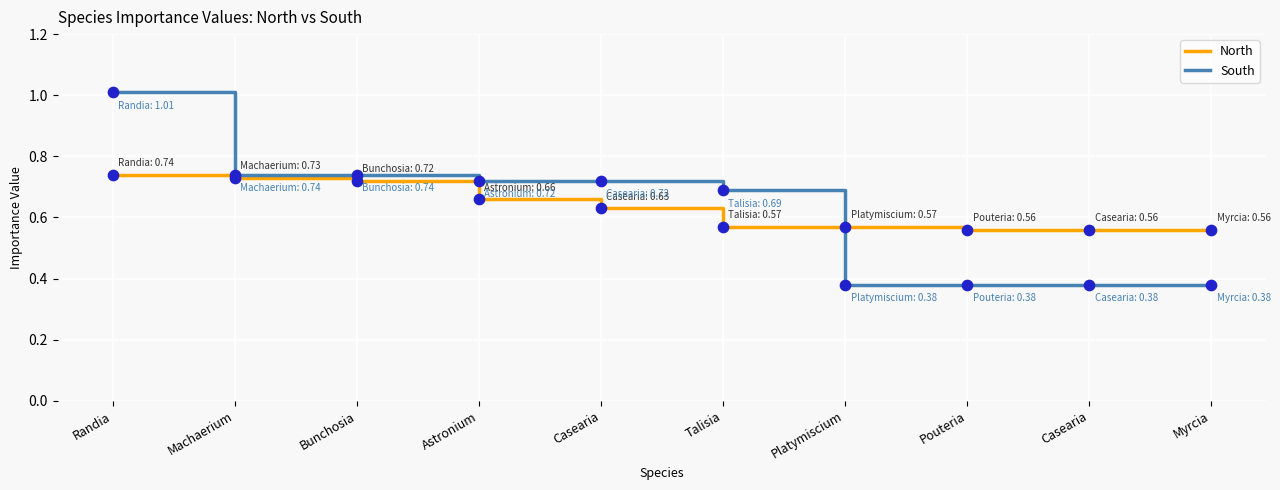

At how many categories does at least one series exceed 0?

10